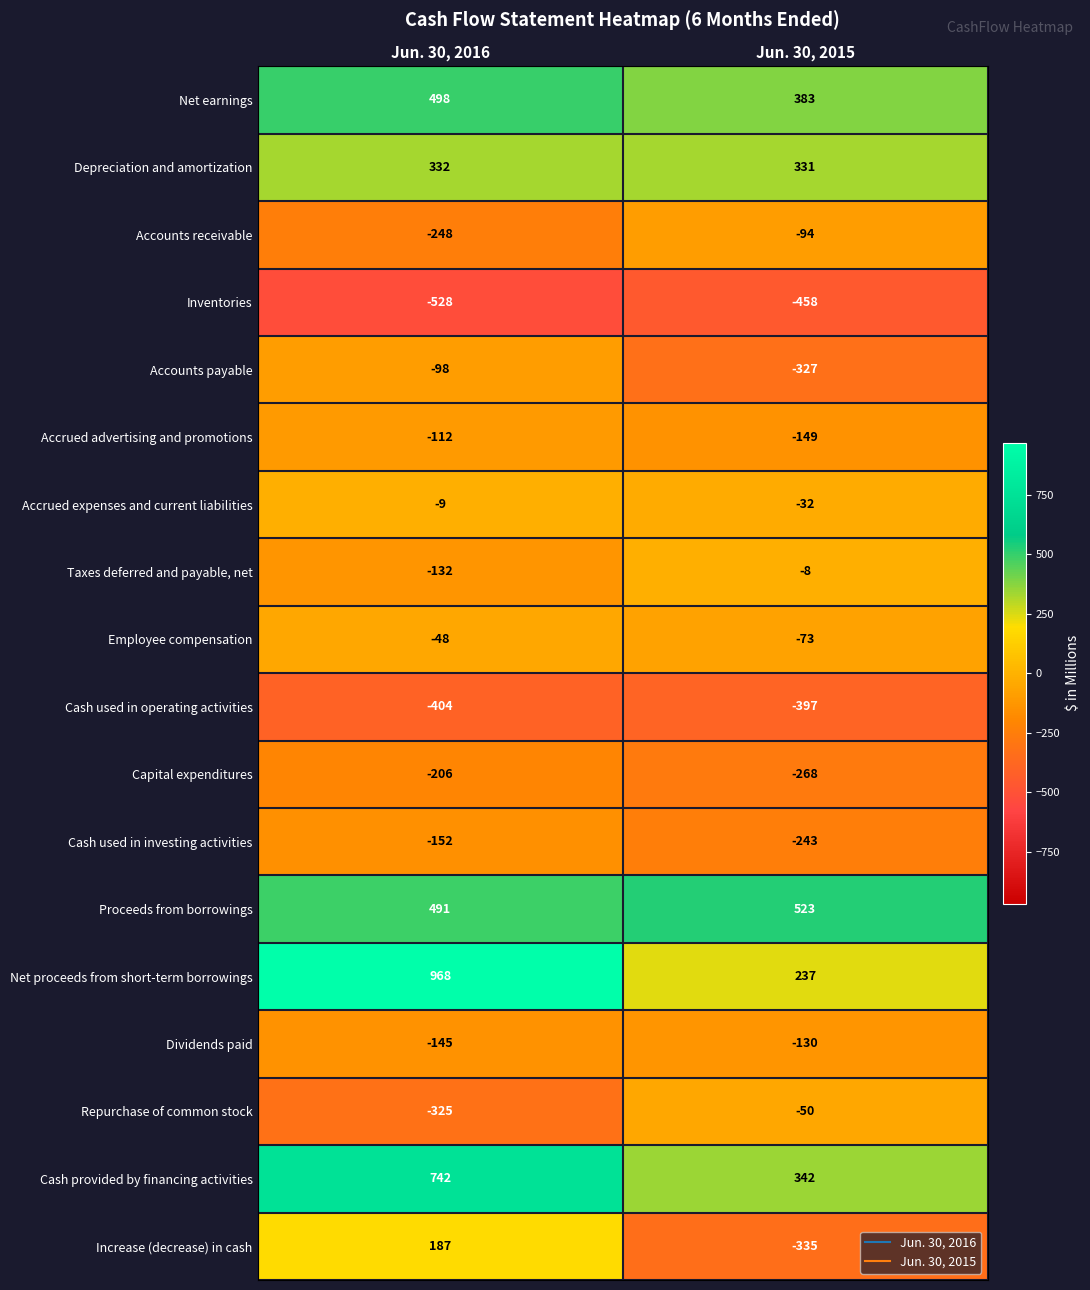

At Jun. 30, 2016, list the series in order from smallest to largest.

Inventories, Cash used in operating activities, Repurchase of common stock, Accounts receivable, Capital expenditures, Cash used in investing activities, Dividends paid, Taxes deferred and payable, net, Accrued advertising and promotions, Accounts payable, Employee compensation, Accrued expenses and current liabilities, Increase (decrease) in cash, Depreciation and amortization, Proceeds from borrowings, Net earnings, Cash provided by financing activities, Net proceeds from short-term borrowings